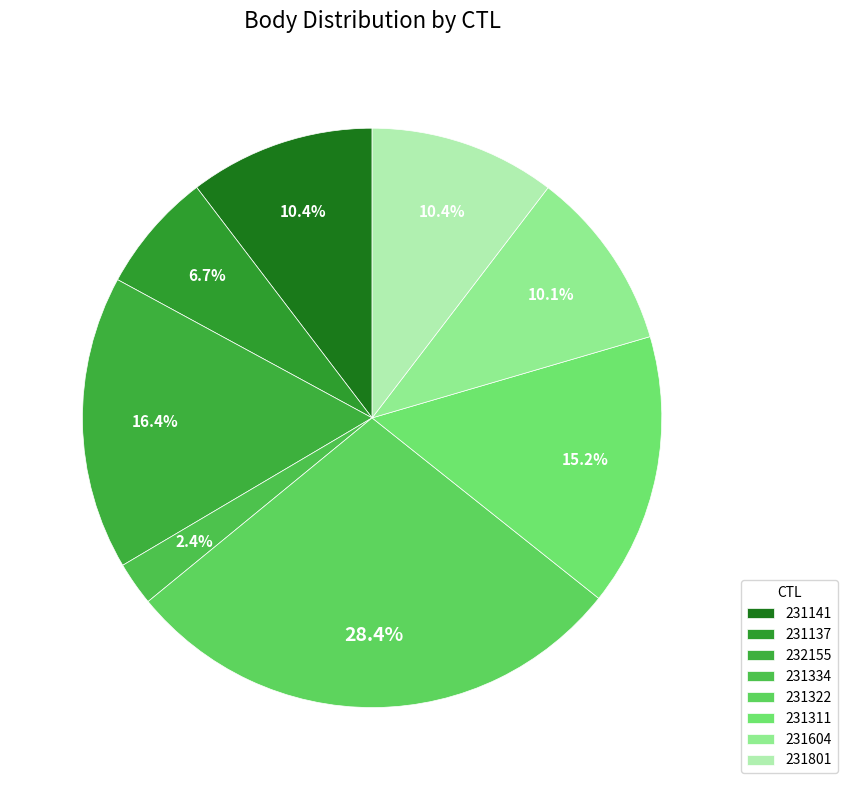

Does 231137 account for over 50% of the chart?

No